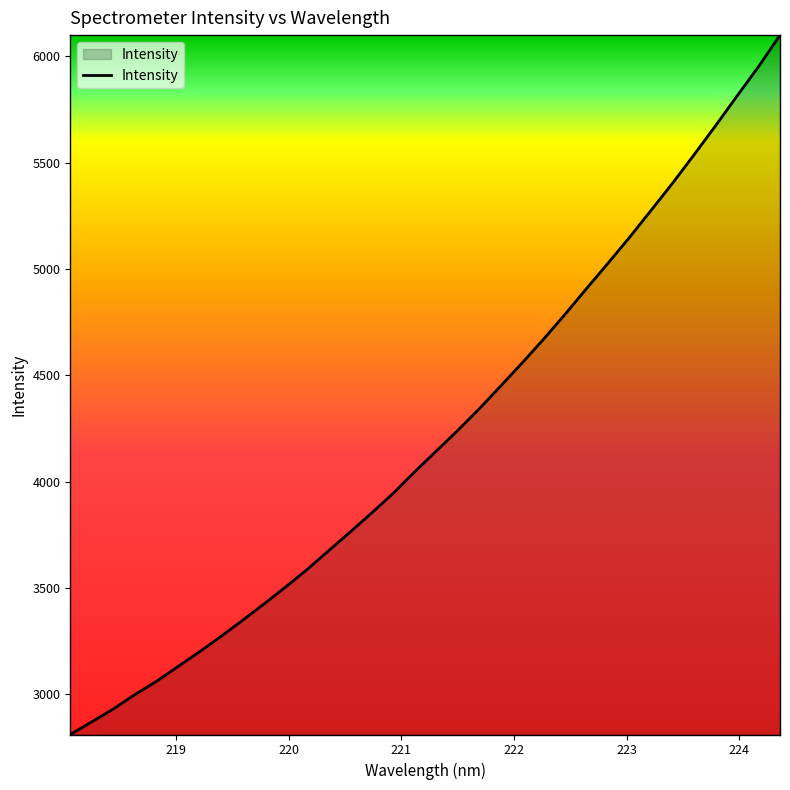

What is the smallest value displayed?

2811.2